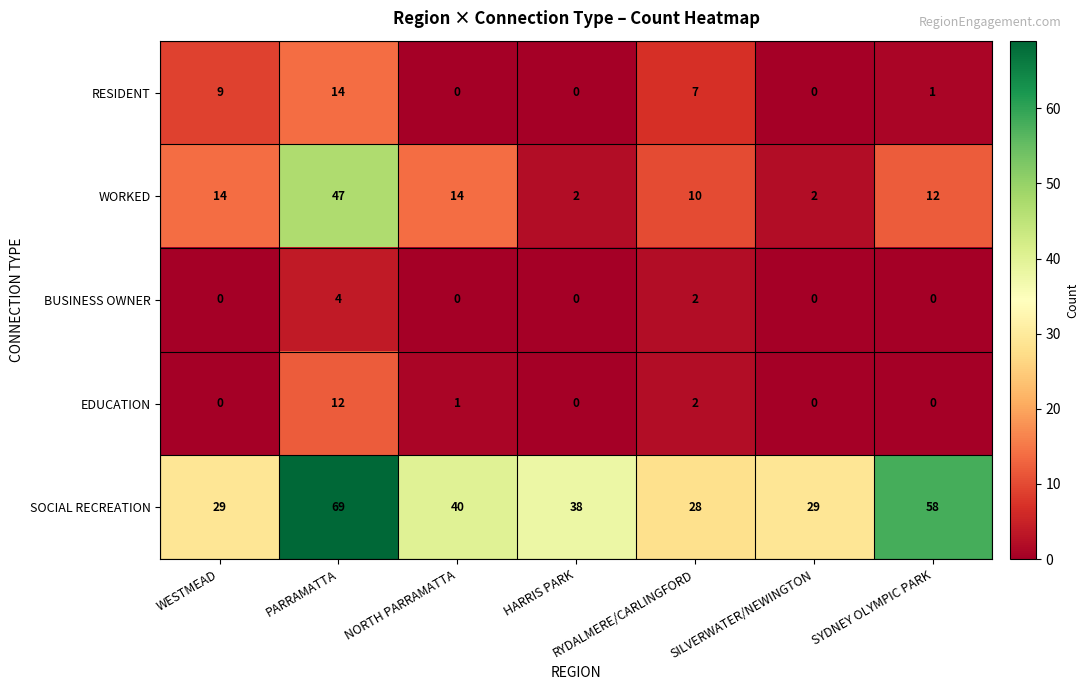

Which label corresponds to the largest value in the chart?

PARRAMATTA